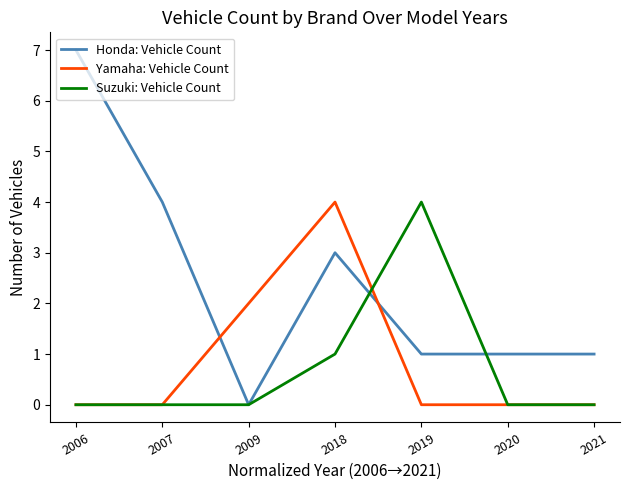

Reading left to right, extract all data points from this chart.

Honda: Vehicle Count: 7	4	0	3	1	1	1
Yamaha: Vehicle Count: 0	0	2	4	0	0	0
Suzuki: Vehicle Count: 0	0	0	1	4	0	0